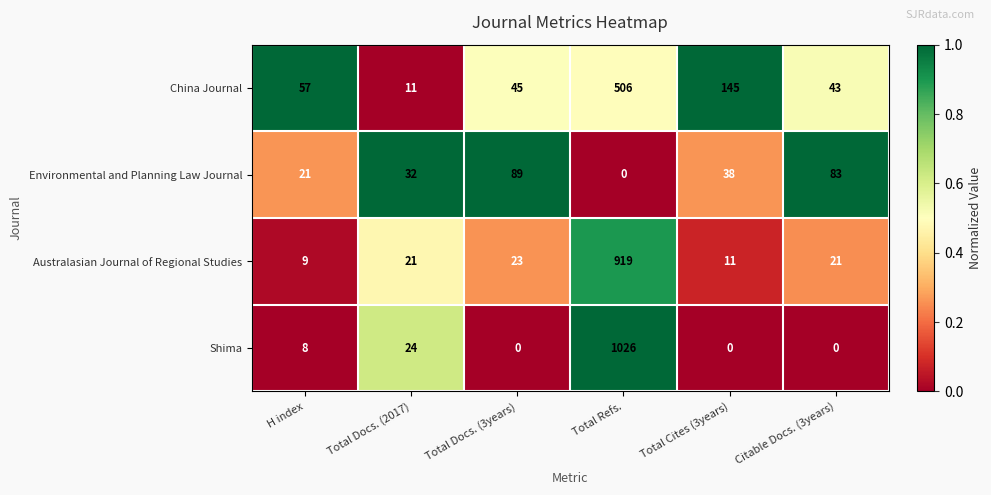

What is the difference between the Australasian Journal of Regional Studies values at Citable Docs. (3years) and Total Refs.?

898